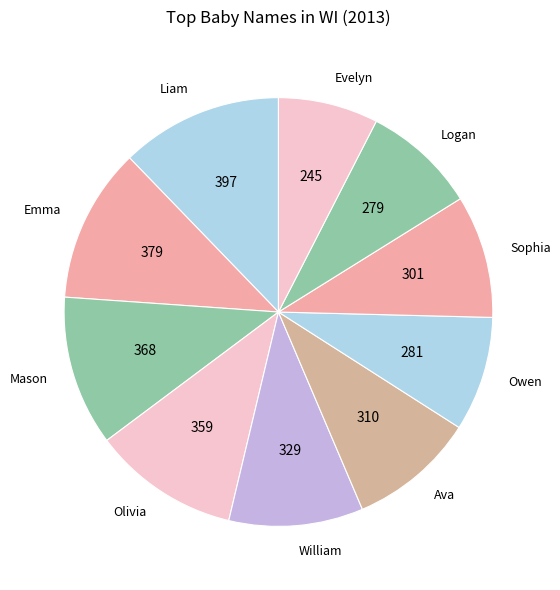

Is it true that Logan is 9% of the pie?

True